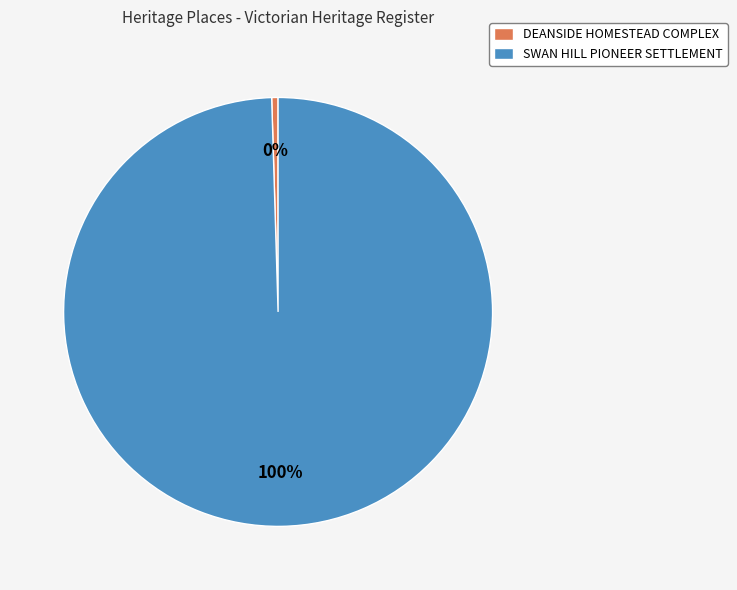

Rank the categories by value from lowest to highest.

DEANSIDE HOMESTEAD COMPLEX, SWAN HILL PIONEER SETTLEMENT